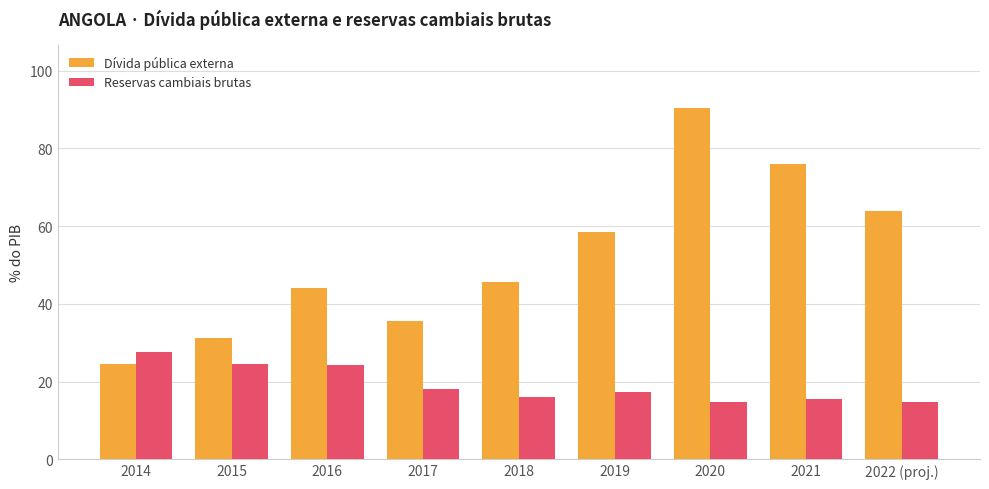

At 2016, list the series in order from largest to smallest.

Dívida pública externa, Reservas cambiais brutas